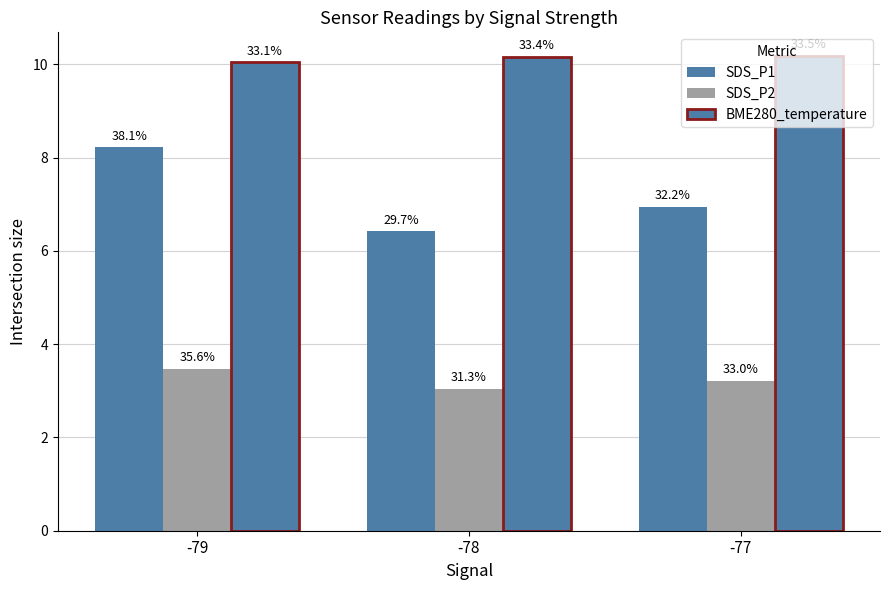

At which label does SDS_P2 reach its peak?

-79